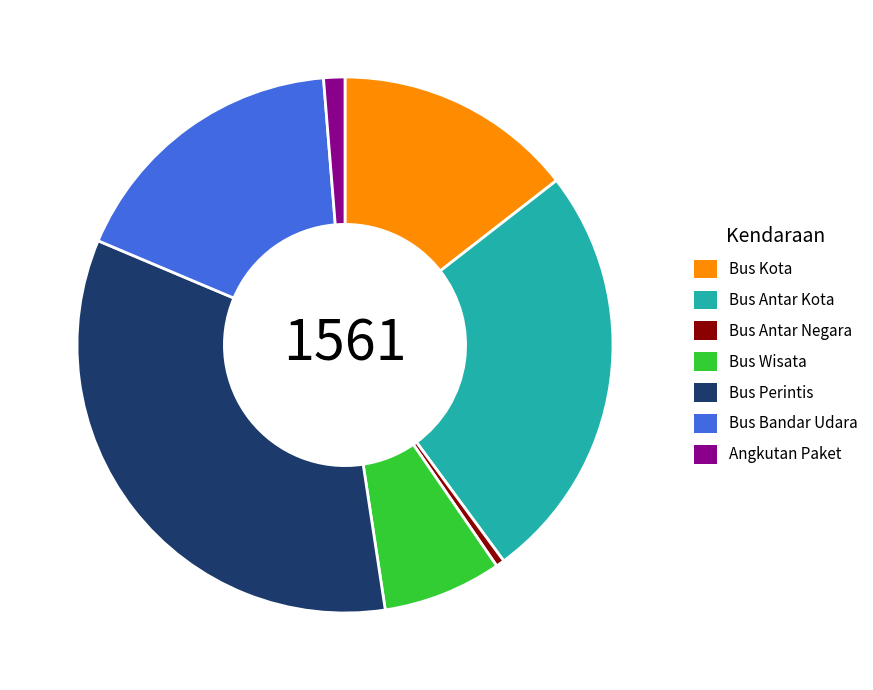

What is the smallest slice in the pie chart?

Bus Antar Negara